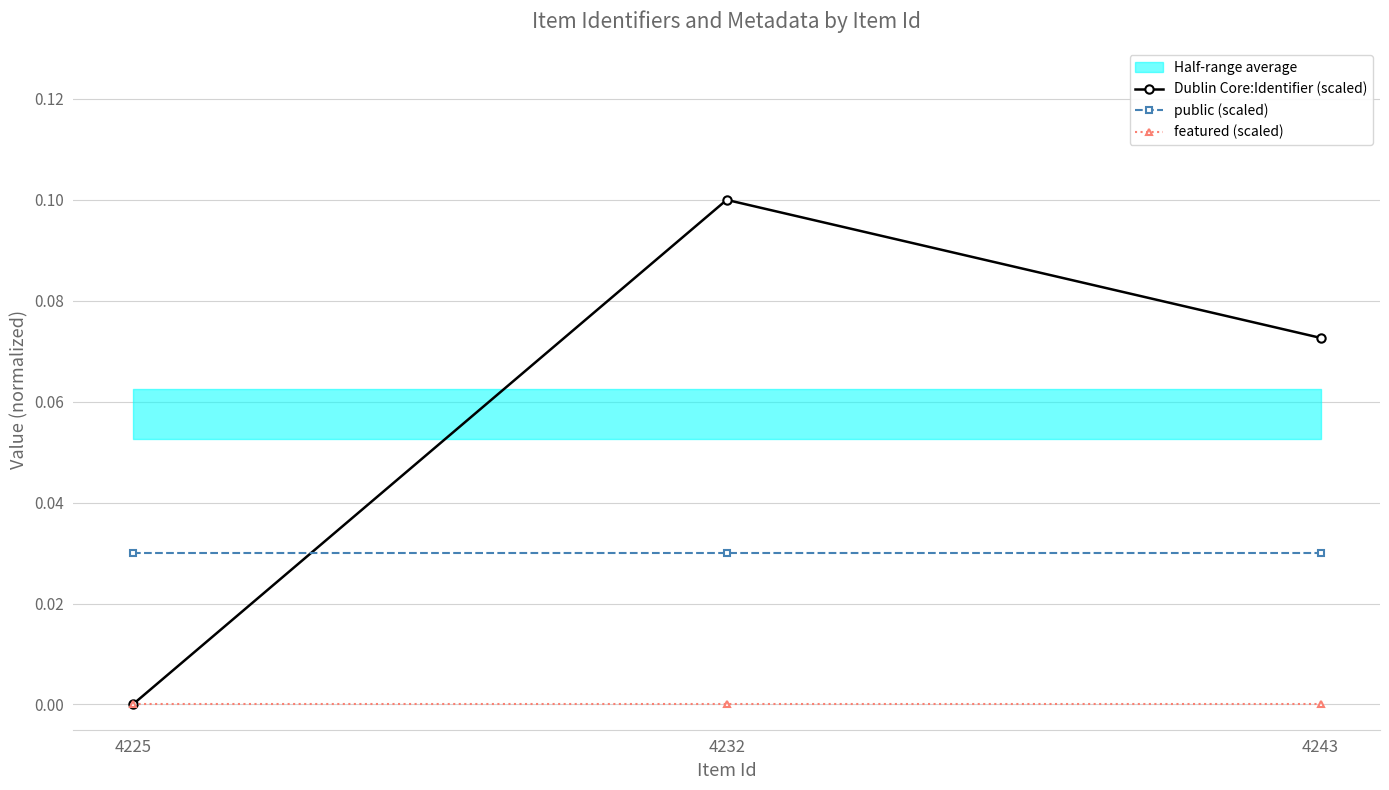

Reading left to right, transcribe all the data shown in this chart.

Dublin Core:Identifier (scaled): 0.0	0.1	0.1
public (scaled): 0.0	0.0	0.0
featured (scaled): 0.0	0.0	0.0